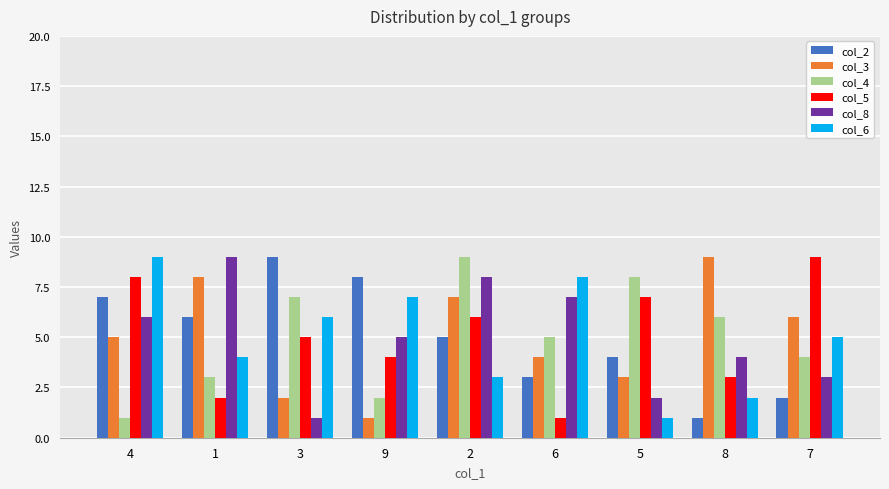

What position from the right is 2?

5